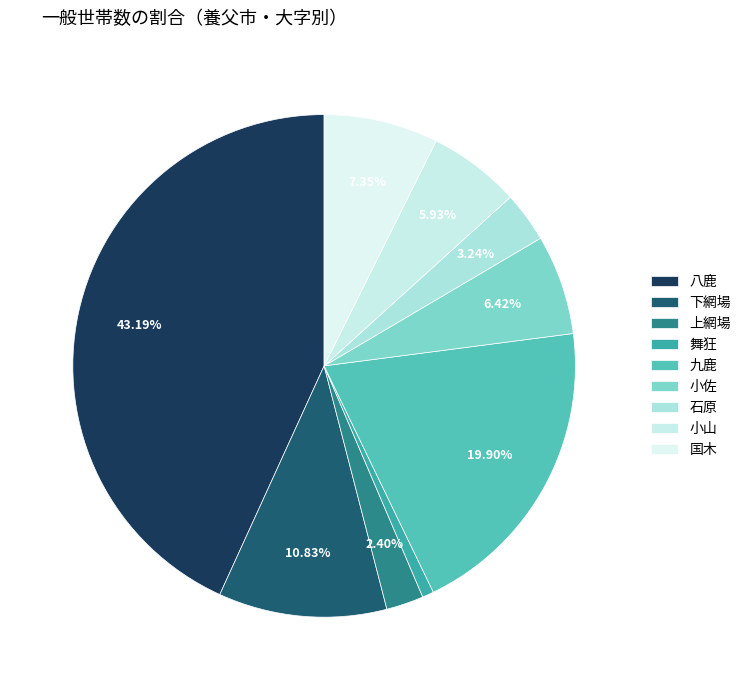

To the nearest percent, what is the combined percentage of 国木 and 上網場?

10%